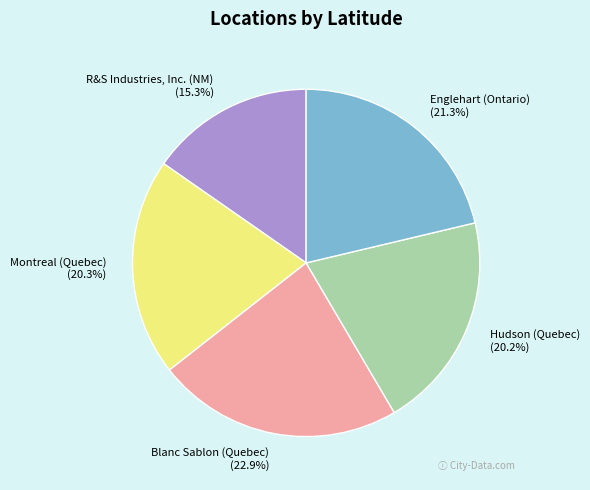

Does R&S Industries, Inc. (NM) account for over 50% of the chart?

No